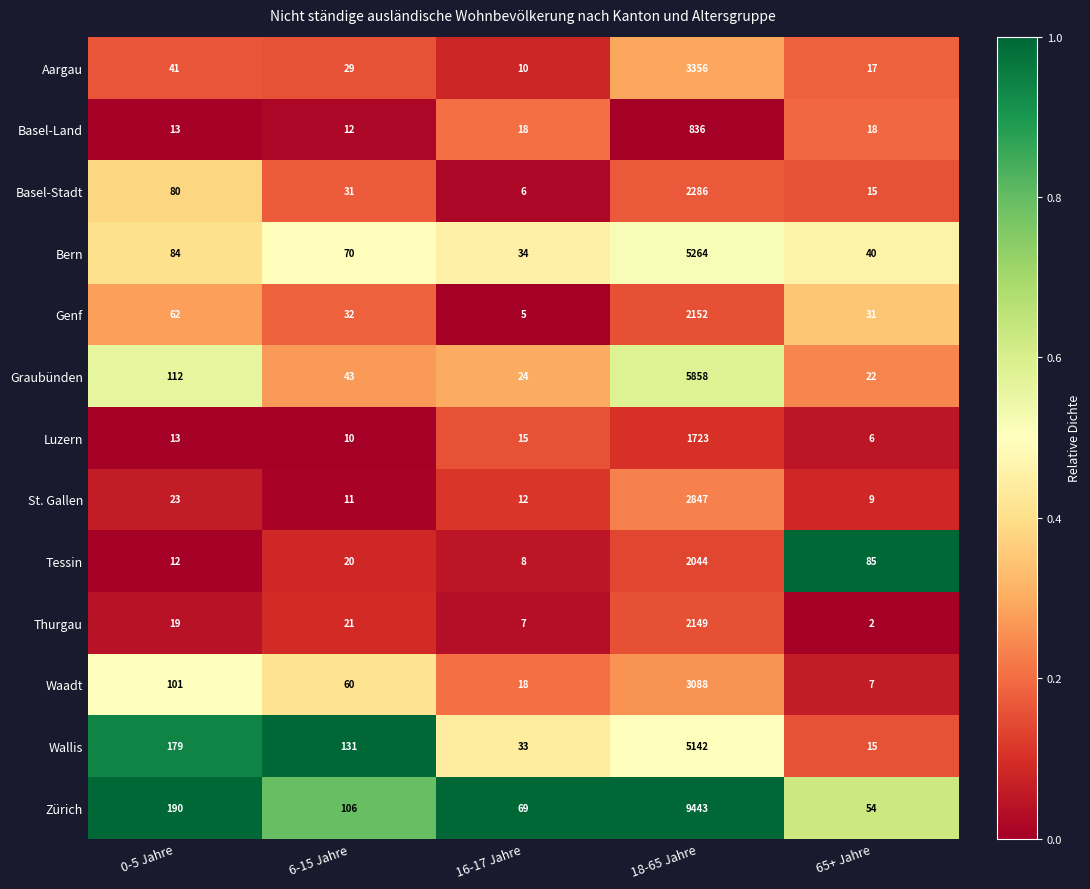

What is the minimum value for Wallis?

15